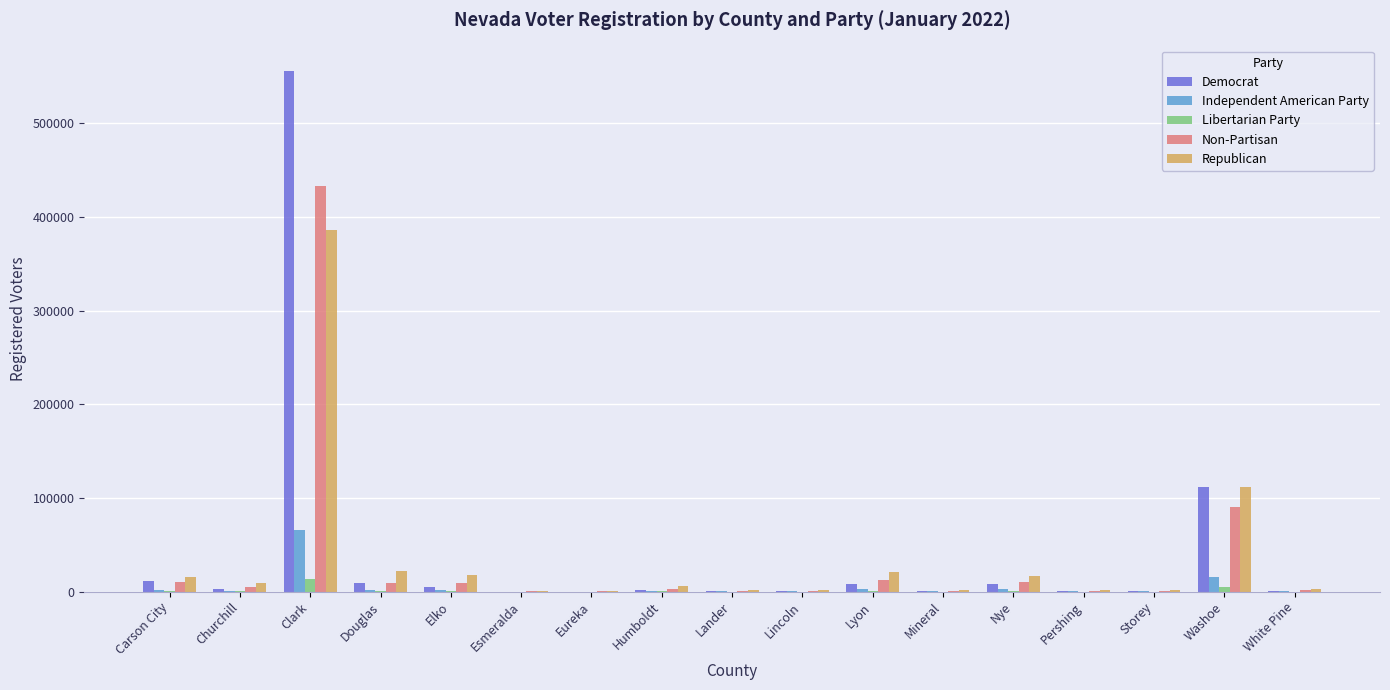

At which label is Democrat closest to 277797?

Washoe